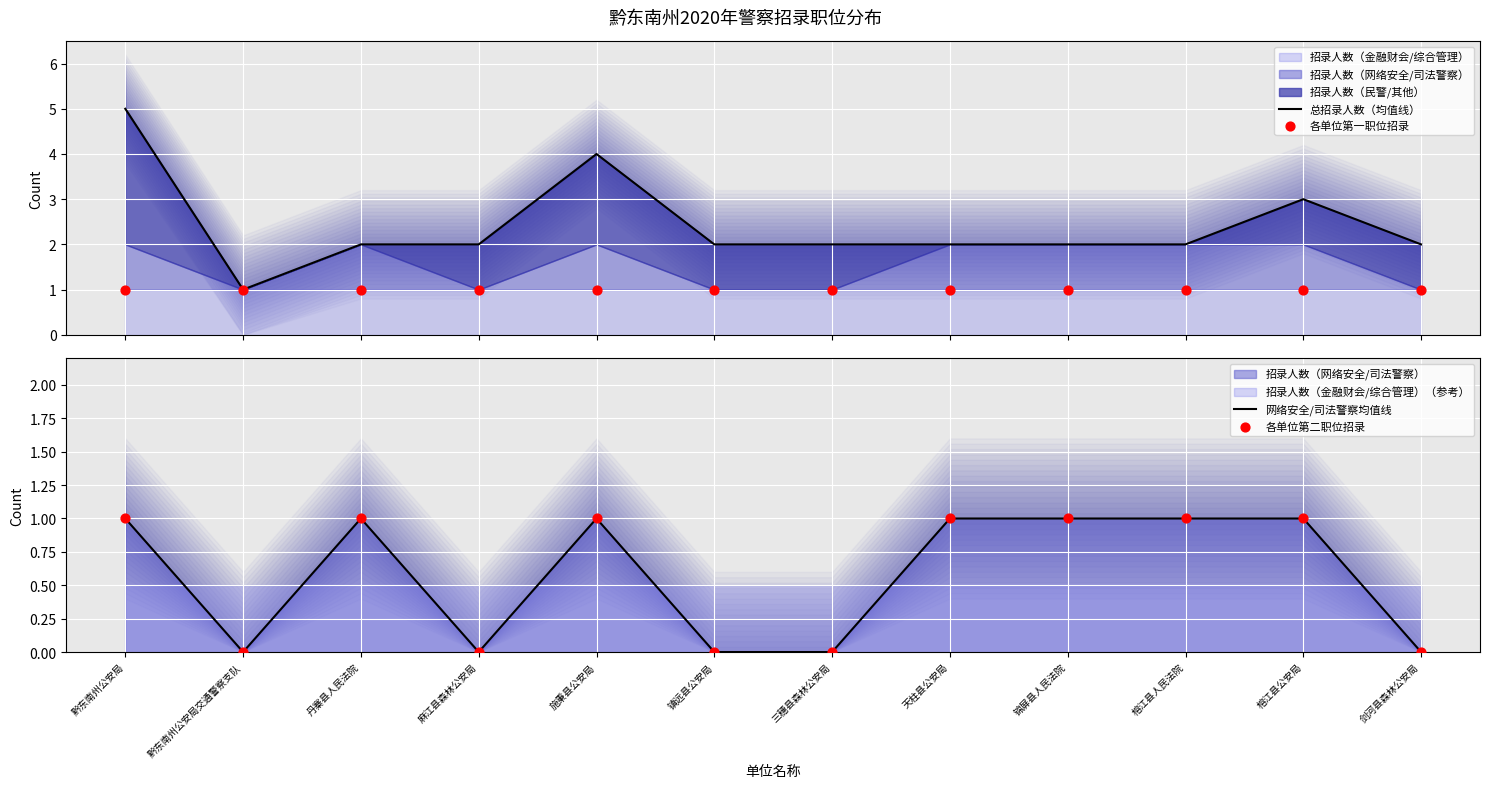

What is the total value across all series at 麻江县森林公安局?

3